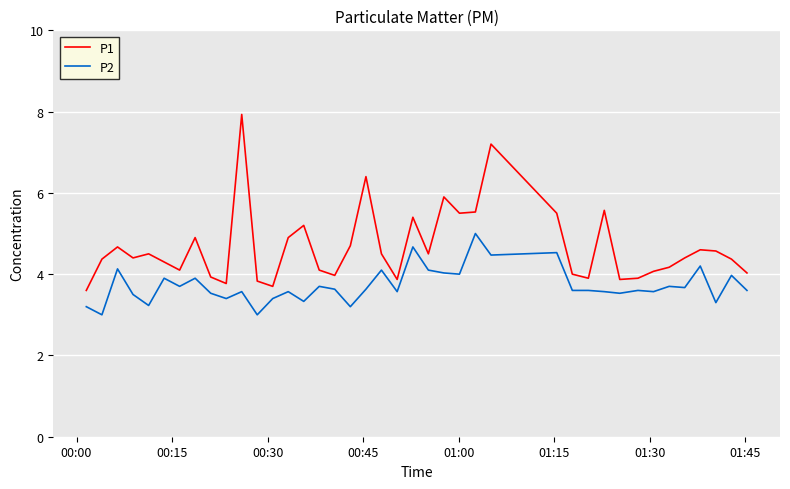

What is the difference between the maximum and minimum values in the P1 series?

4.3